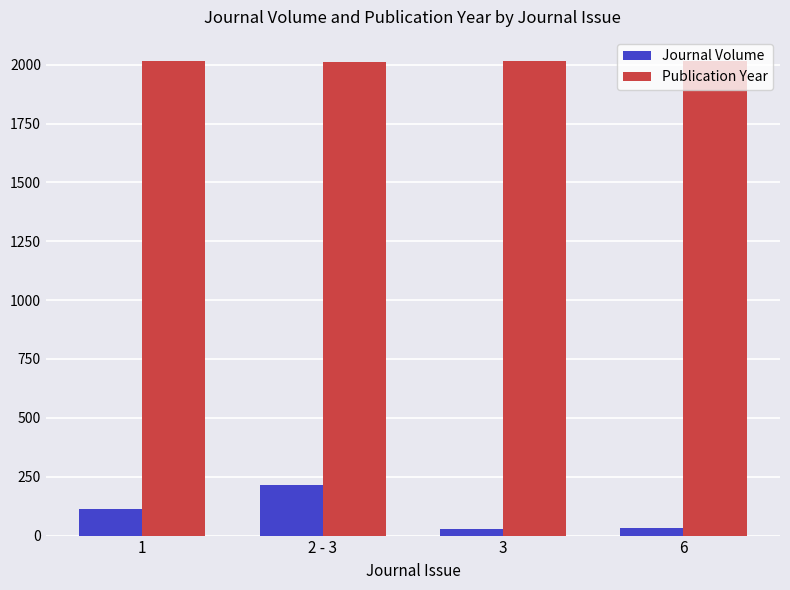

What is the maximum value for Journal Volume?

214